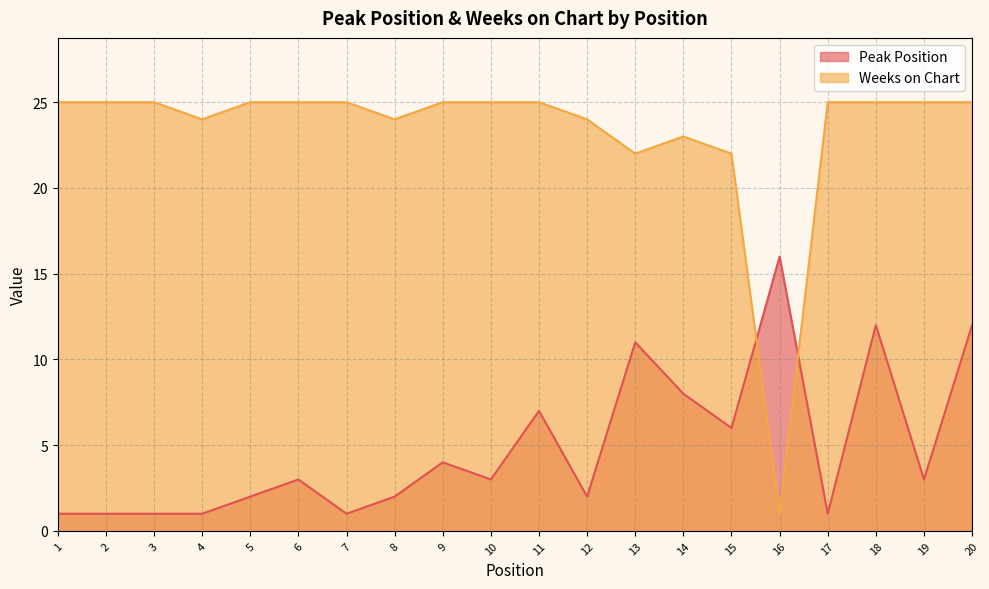

At 4, list the series in order from largest to smallest.

Weeks on Chart, Peak Position